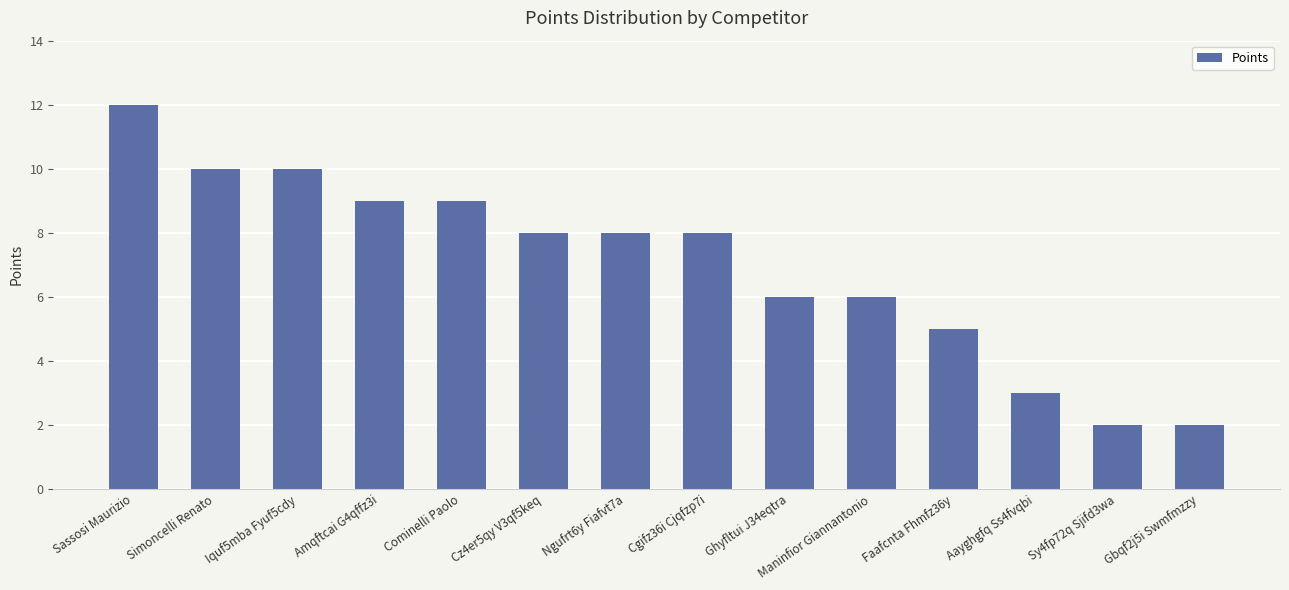

Reading left to right, list all the values displayed in this chart.

12	10	10	9	9	8	8	8	6	6	5	3	2	2